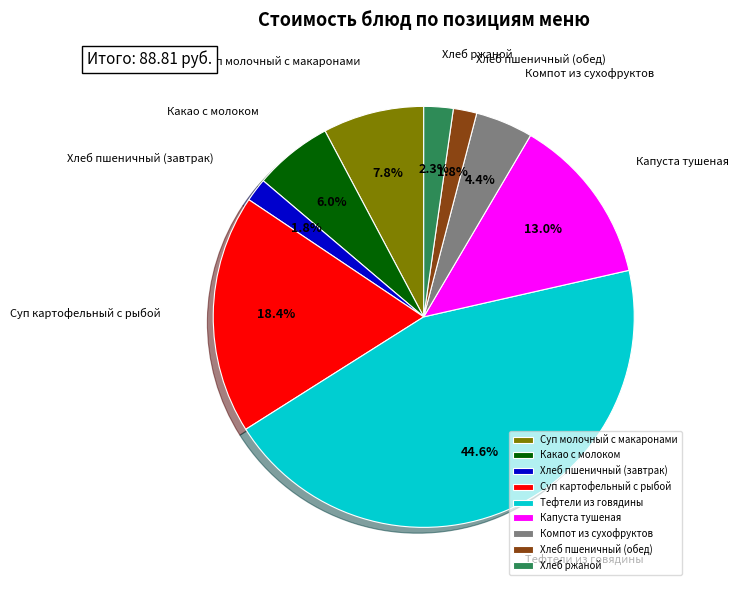

Is it true that Капуста тушеная is 1% of the pie?

False